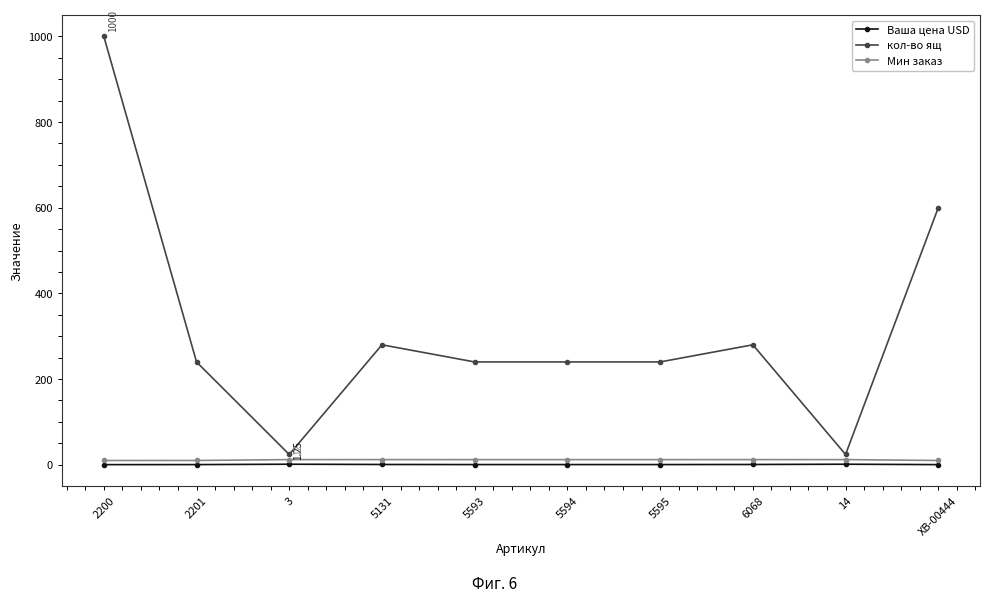

At which category does кол-во ящ reach its first local valley?

3